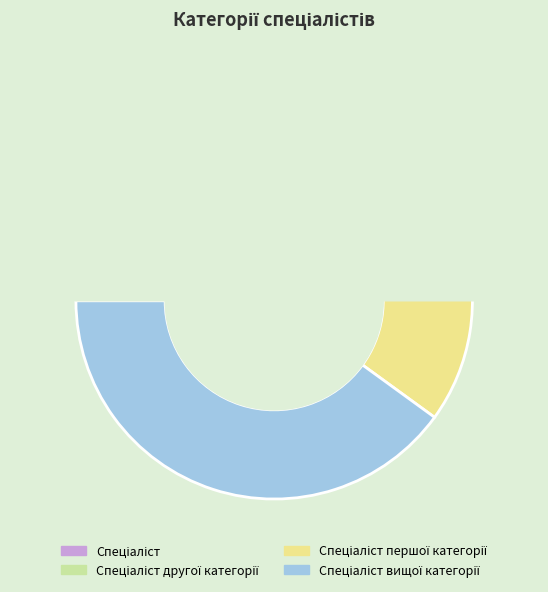

Does Спеціаліст account for over 50% of the chart?

No